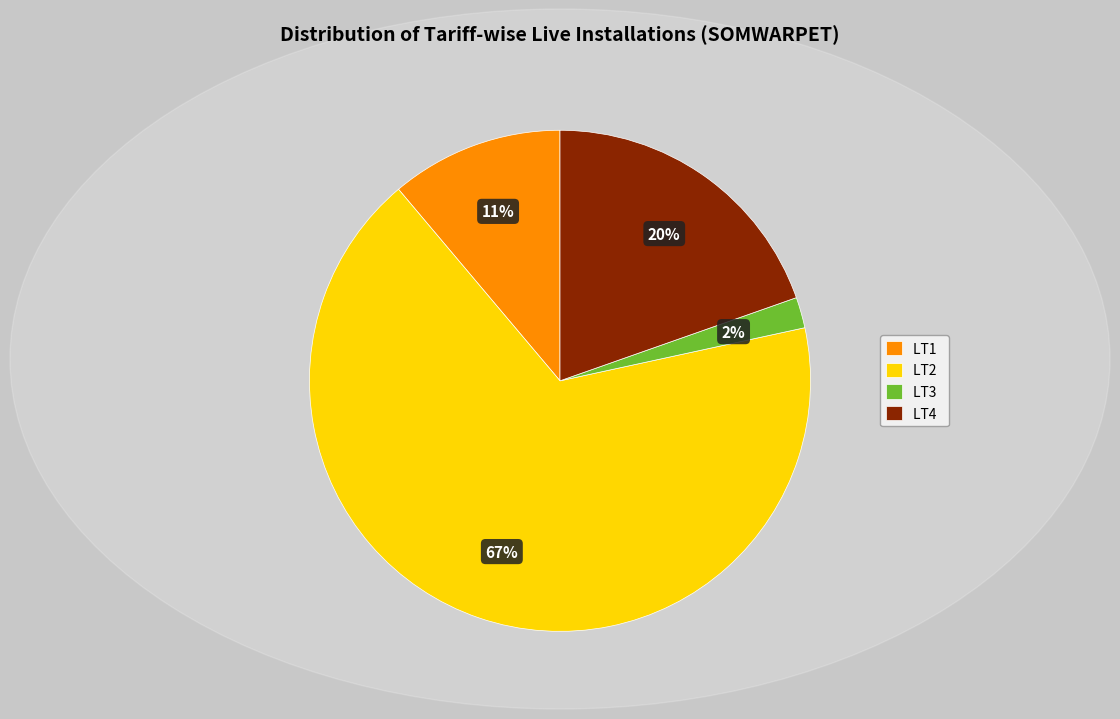

Is the sum of LT3 and LT2 greater than half?

Yes